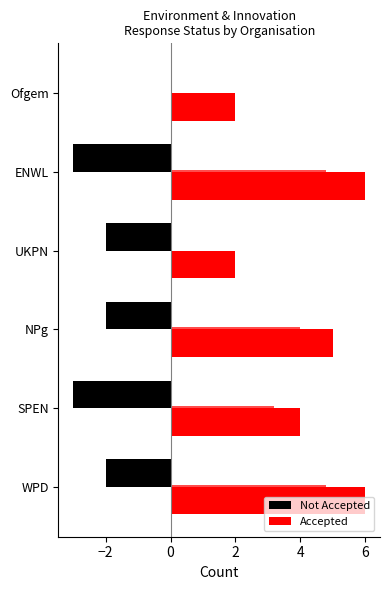

At WPD, list the series in order from largest to smallest.

Accepted, Not Accepted